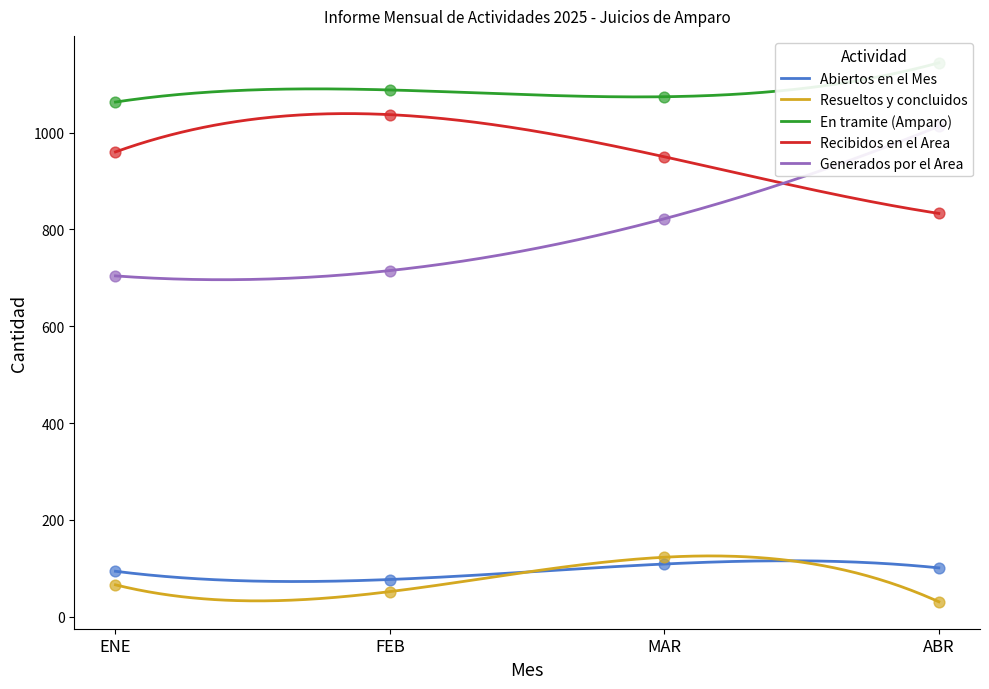

Which series contains the highest Y value?

En tramite (Amparo)